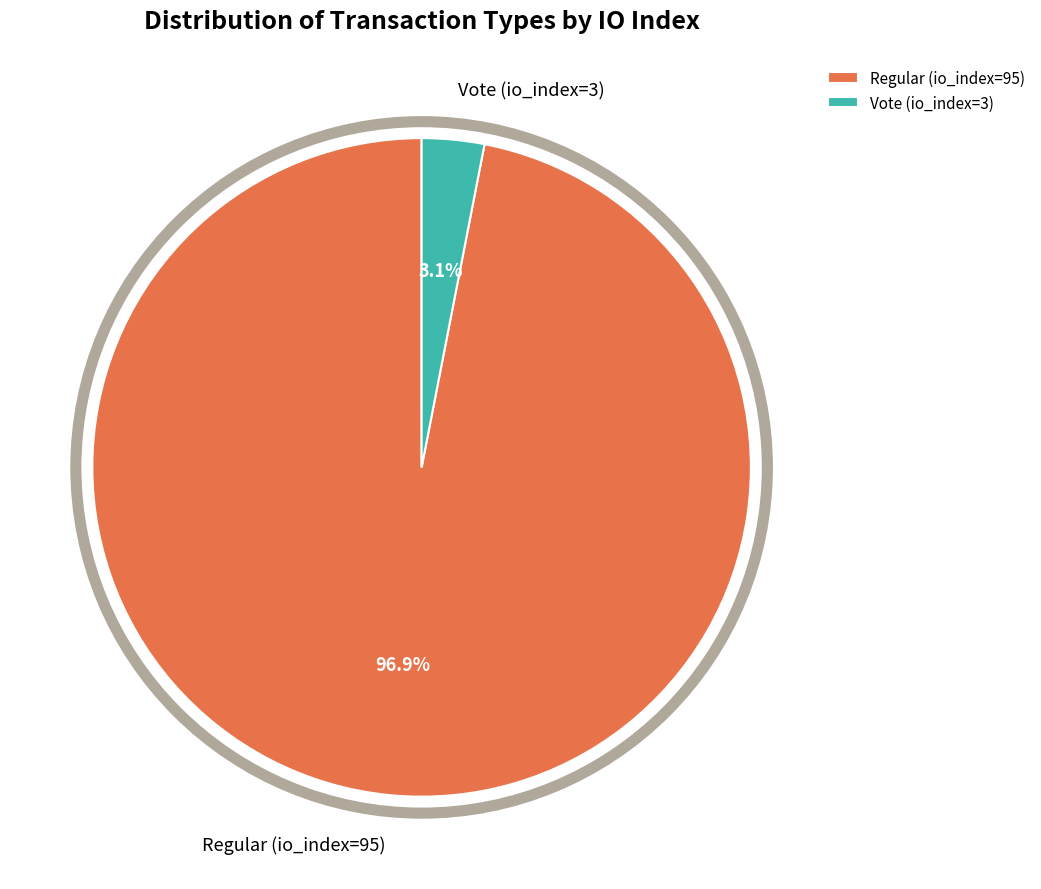

Count the number of slices in the pie.

2